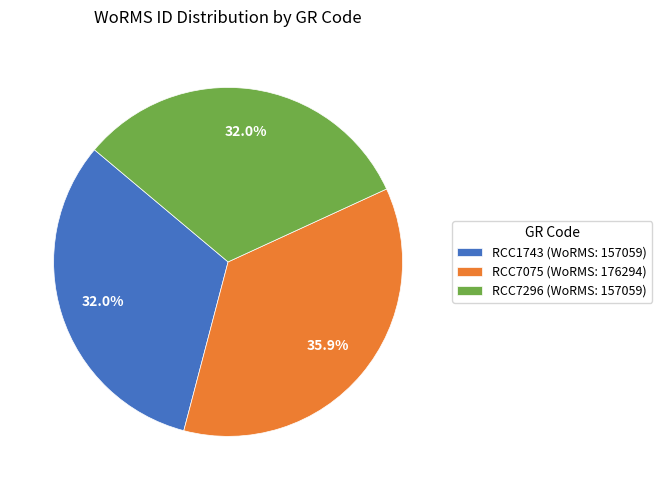

Is RCC7296 the majority of the pie?

No